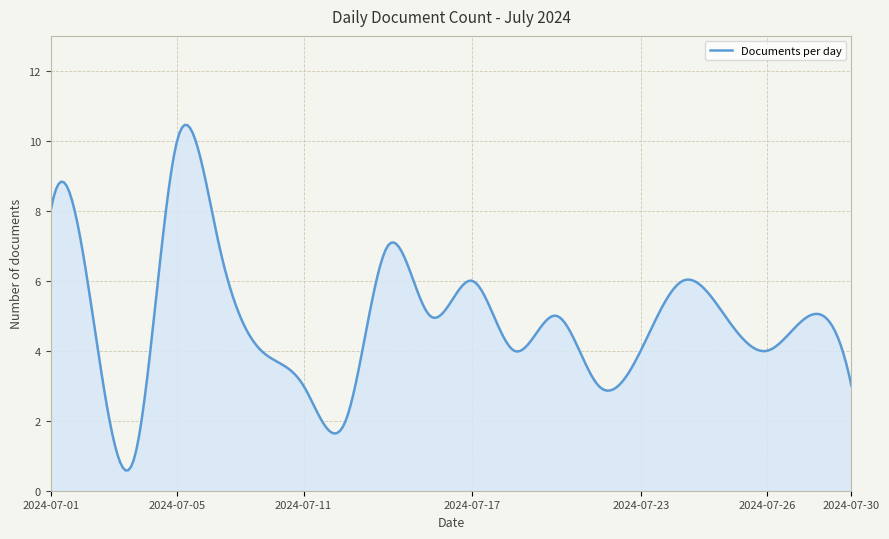

Does the chart have visible grid lines?

Yes